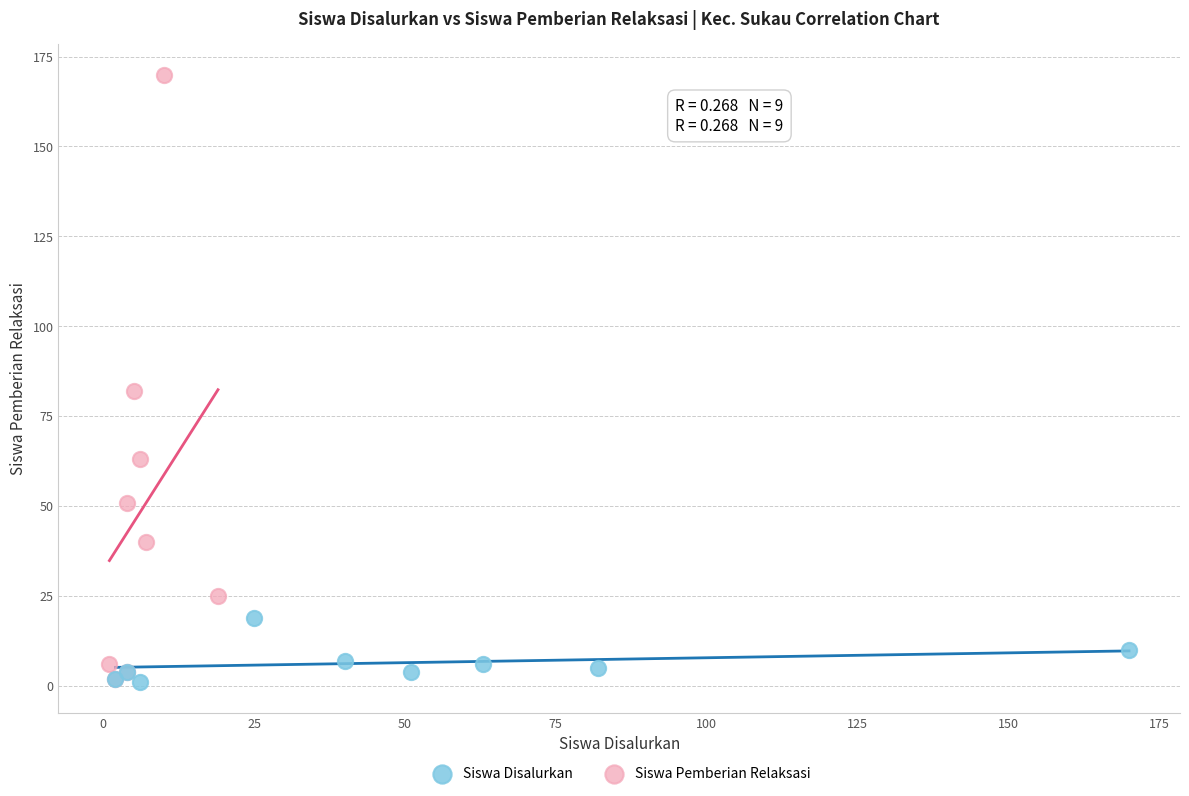

Which series has the widest spread of Y values?

Siswa Pemberian Relaksasi